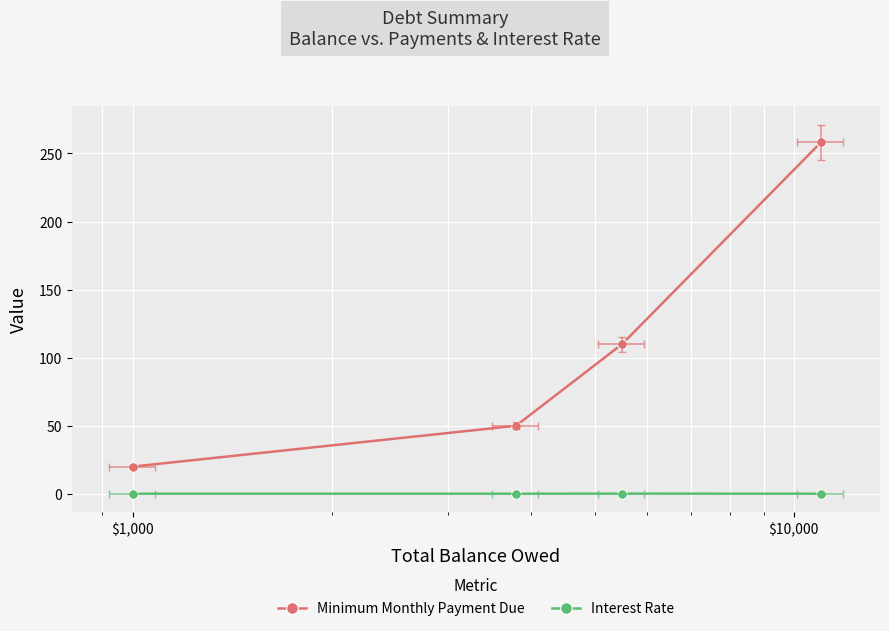

True or false: Interest Rate and Minimum Monthly Payment Due intersect in this chart.

False